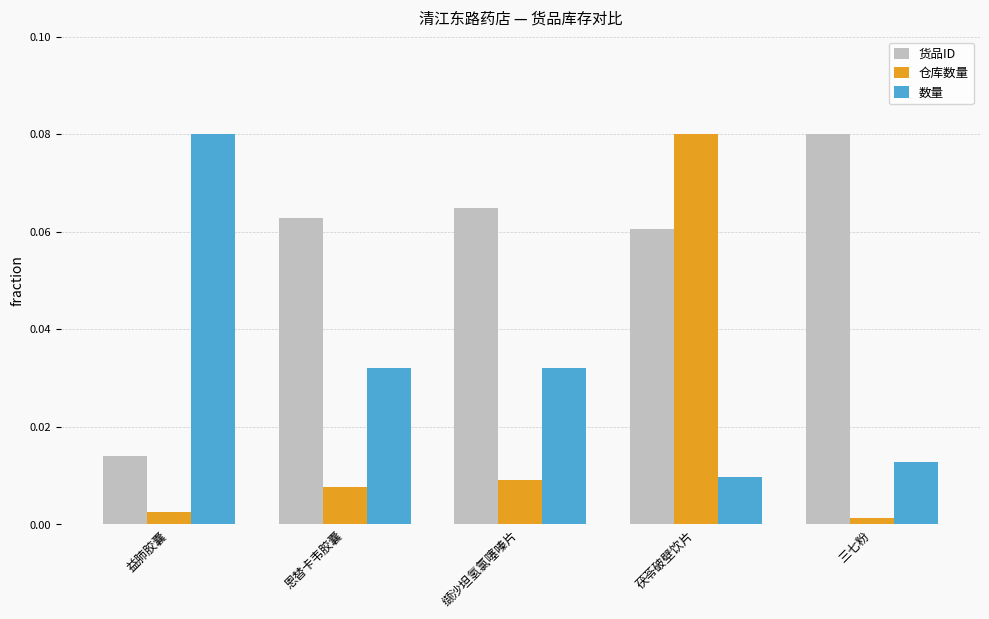

Which series has the widest spread of values?

仓库数量